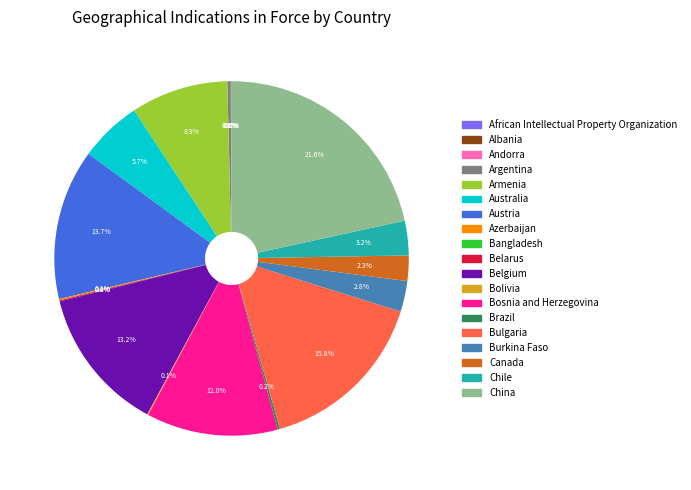

To the nearest percent, what is the average slice percentage?

5%